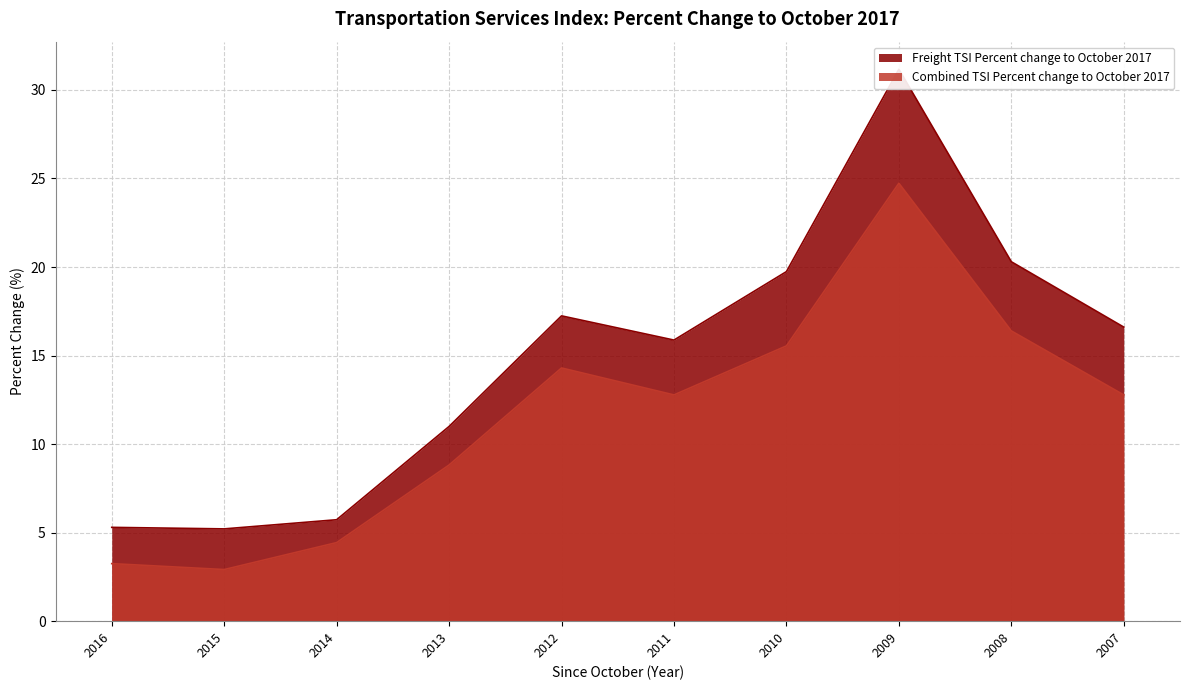

At which category is the sum across all series the highest?

2009